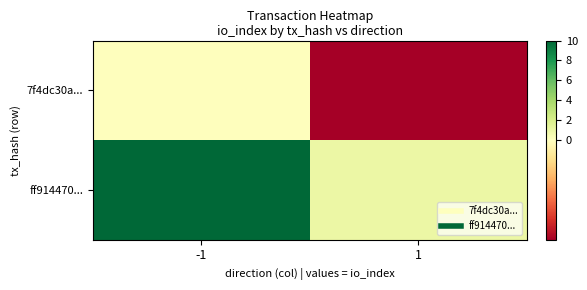

How many categories are shown in the chart?

2